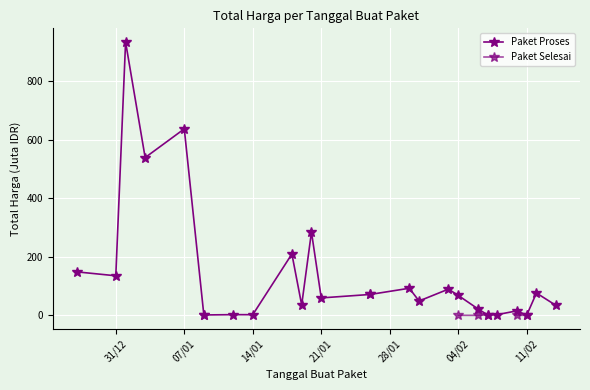

How many lines are shown in the chart?

2